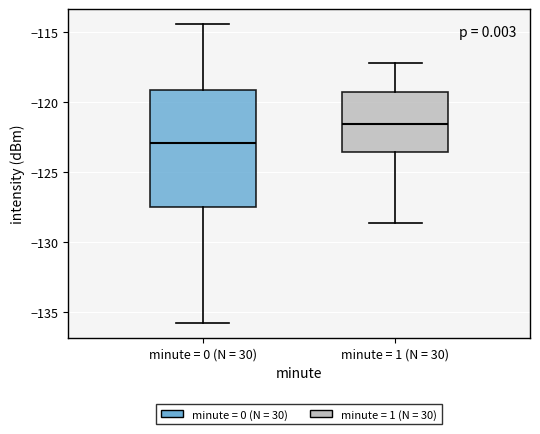

Which box's median line is the lowest?

minute = 0 (N = 30)